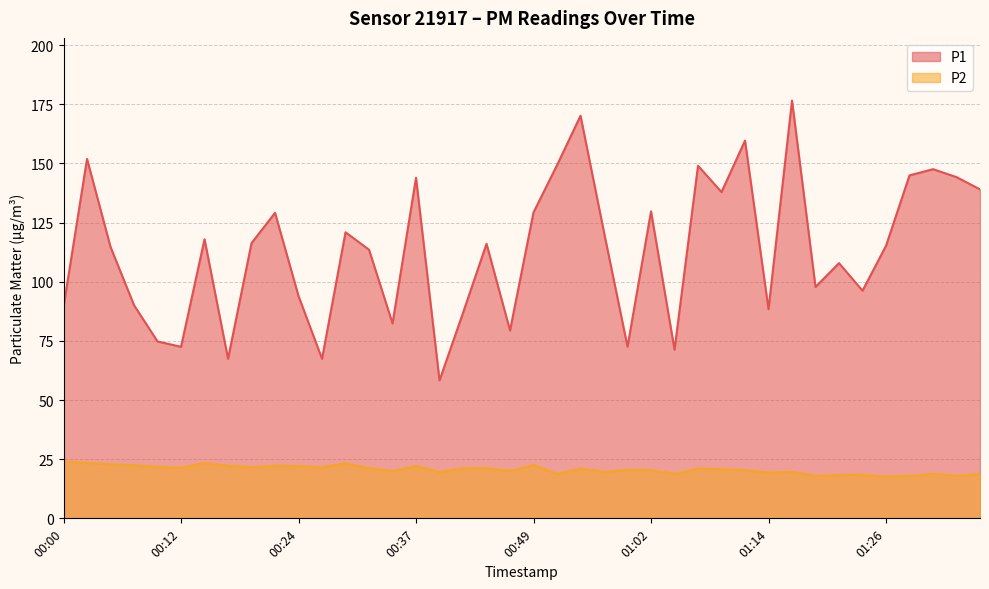

What is the label of the 36th point from the left?

01:26